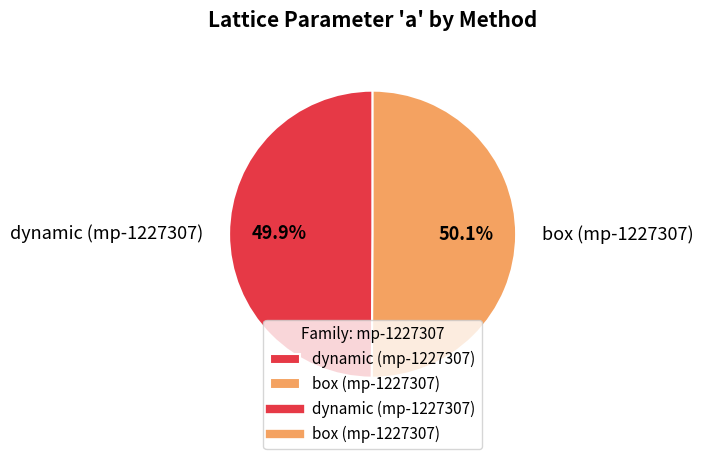

Combined, do box (mp-1227307) and dynamic (mp-1227307) account for over 50%?

Yes